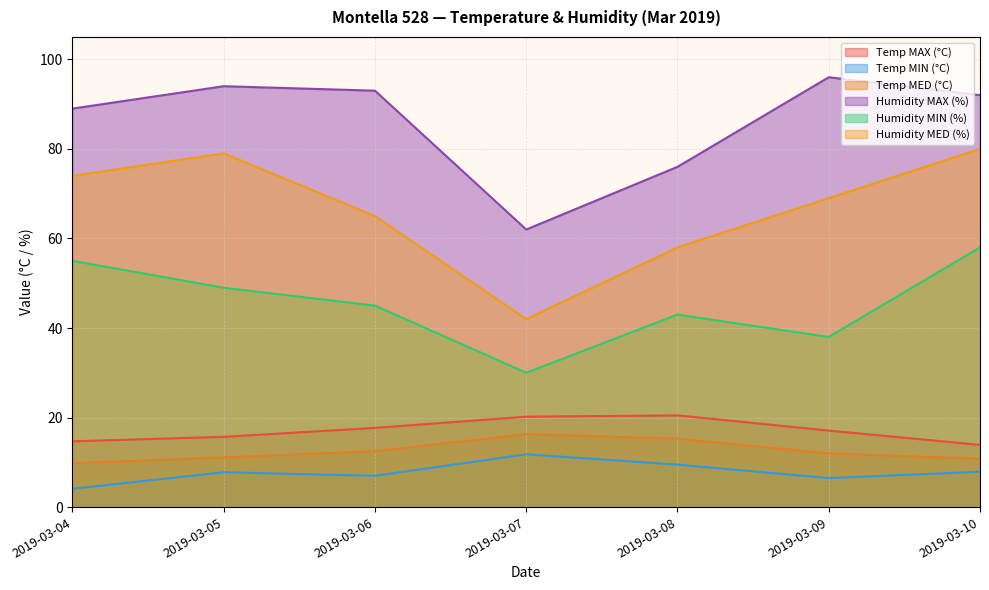

True or false: Humidity MAX (%) and Temp MED (°C) cross at least once.

False